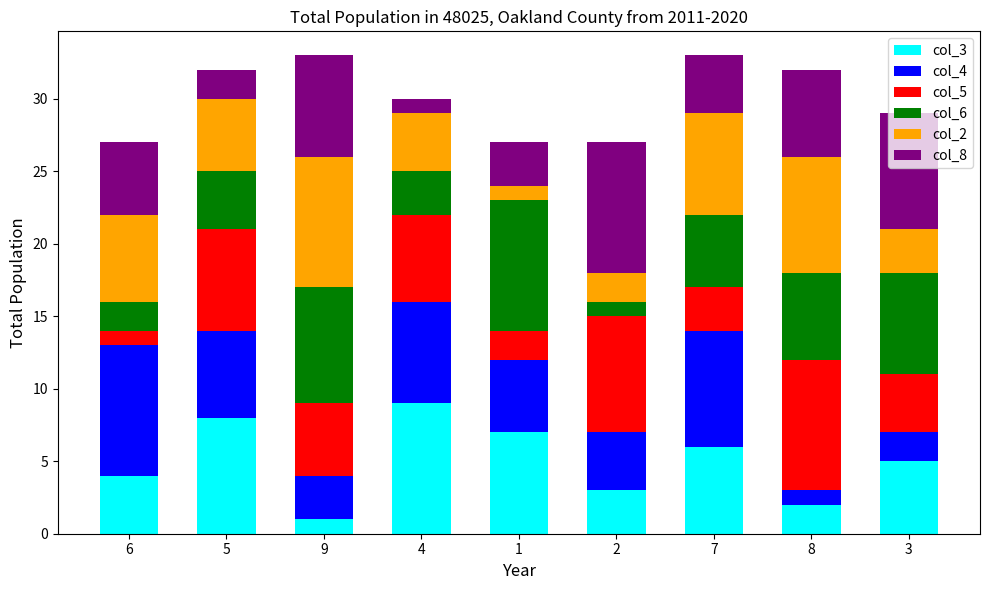

The value of col_3 at 5 is 13. True or false?

False